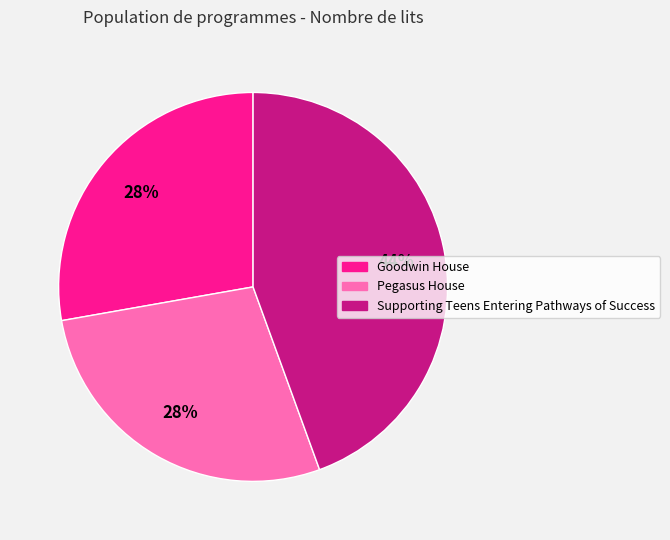

Which has a higher value, Goodwin House or Supporting Teens Entering Pathways of Success?

Supporting Teens Entering Pathways of Success